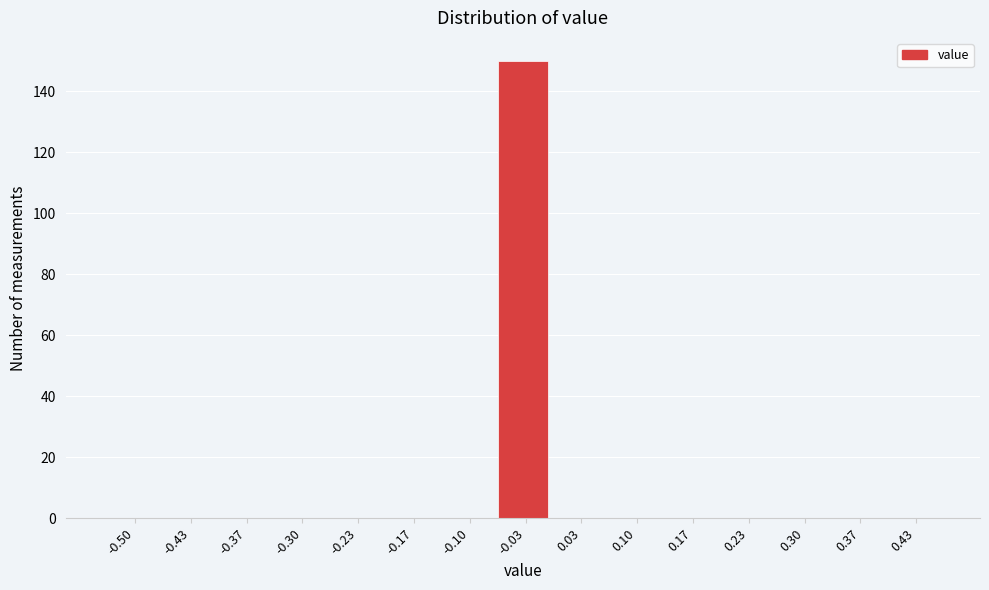

Reading right to left, what are all the values shown in this chart?

0.43=0	0.37=0	0.30=0	0.23=0	0.17=0	0.10=0	0.03=0	-0.03=150	-0.10=0	-0.17=0	-0.23=0	-0.30=0	-0.37=0	-0.43=0	-0.50=0